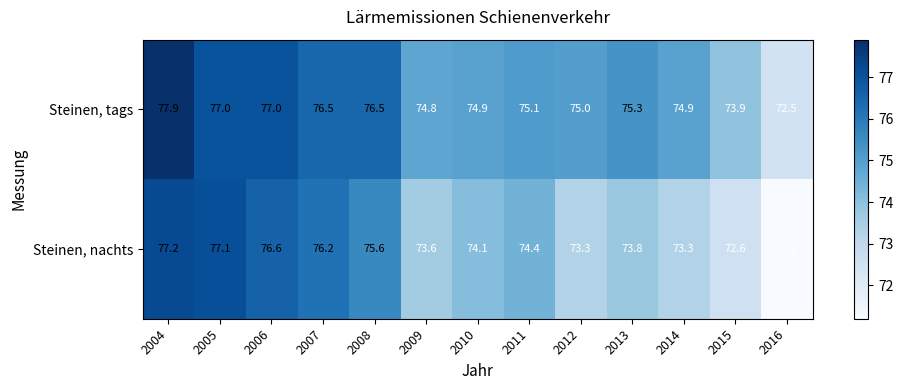

What is the approximate value of Steinen, nachts at 2016?

71.2